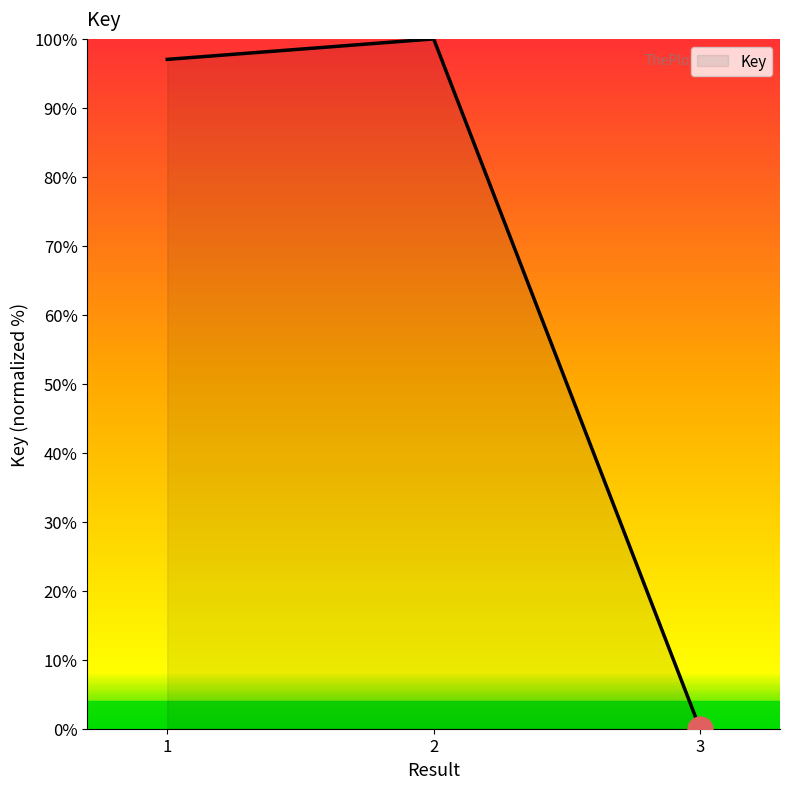

How many distinct data groups are displayed?

1